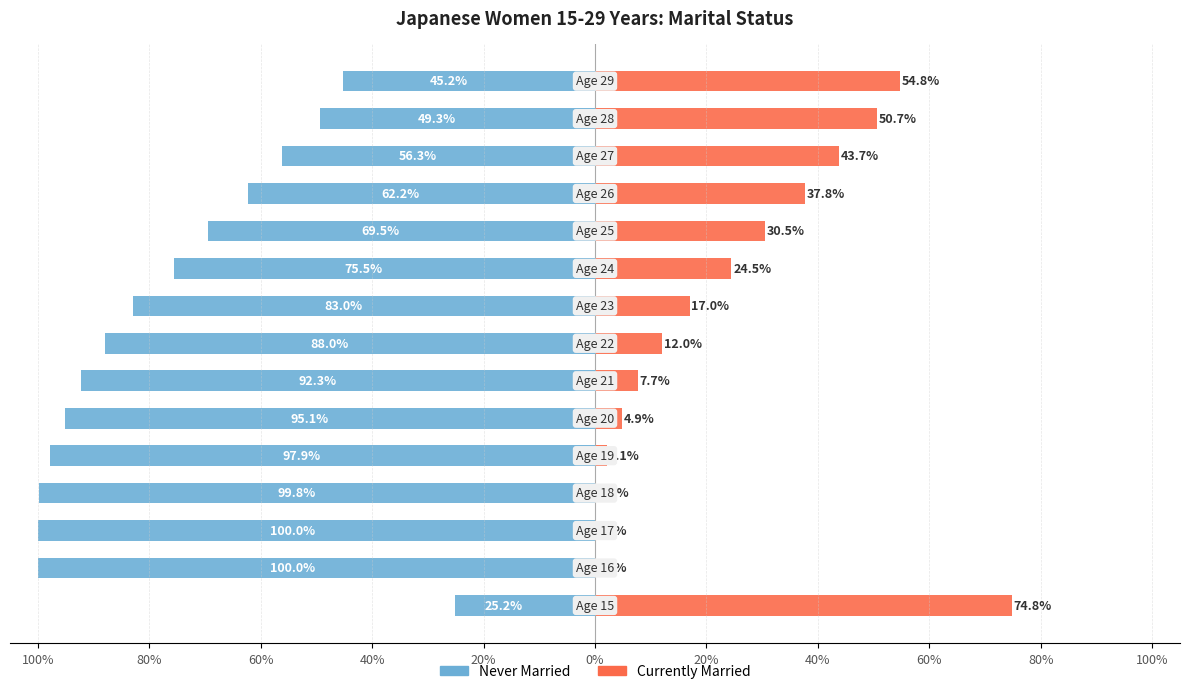

Between 80% and 60%, which is larger?

80%